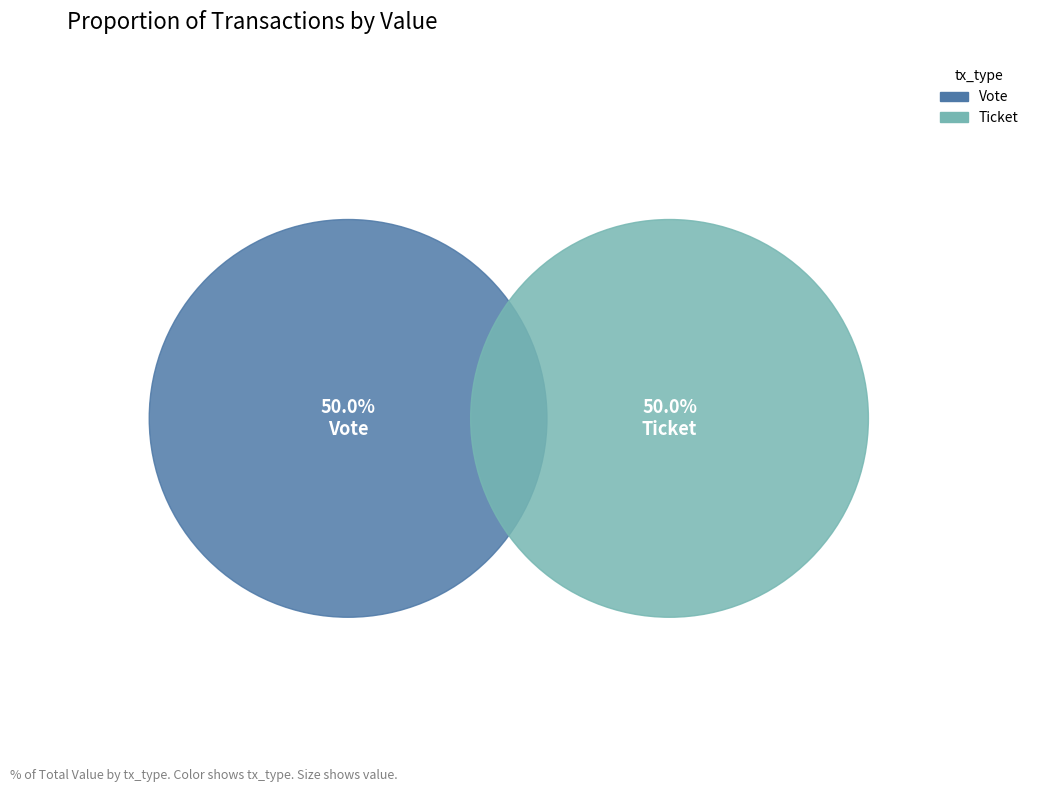

How many segments does this pie chart have?

2